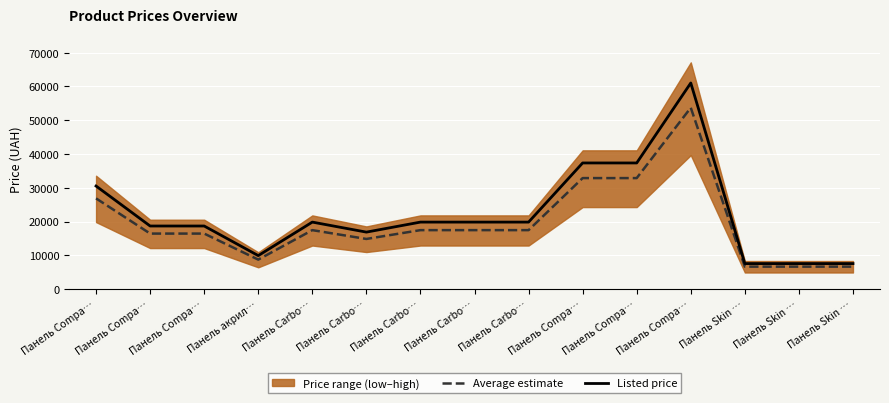

In Listed price, how many points are higher than both neighbors (excluding endpoints)?

2